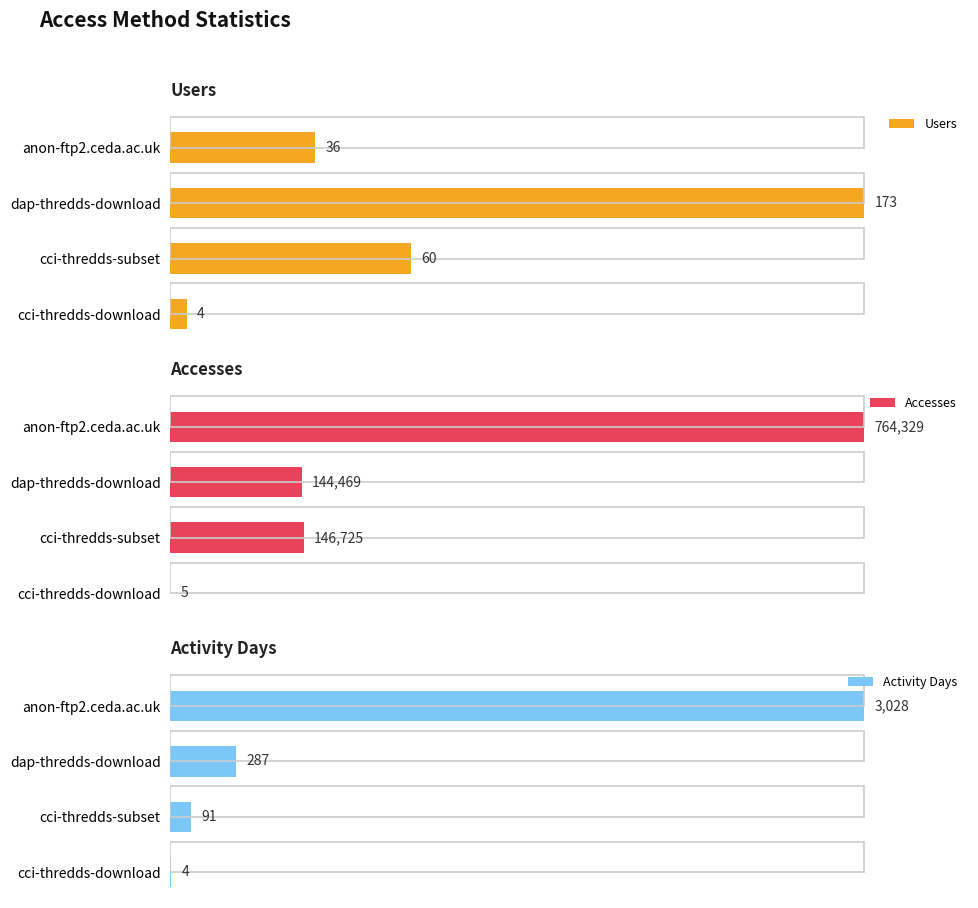

How many bars are there in each group?

3